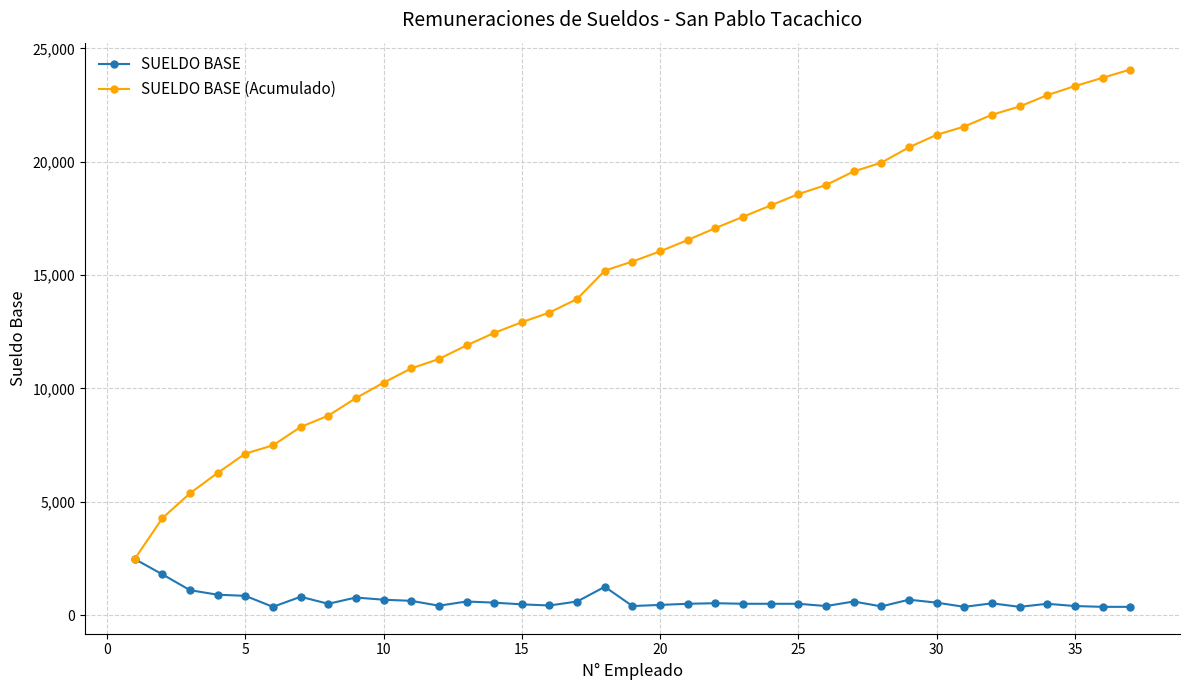

What is the lowest value of the SUELDO BASE (Acumulado) series?

2475